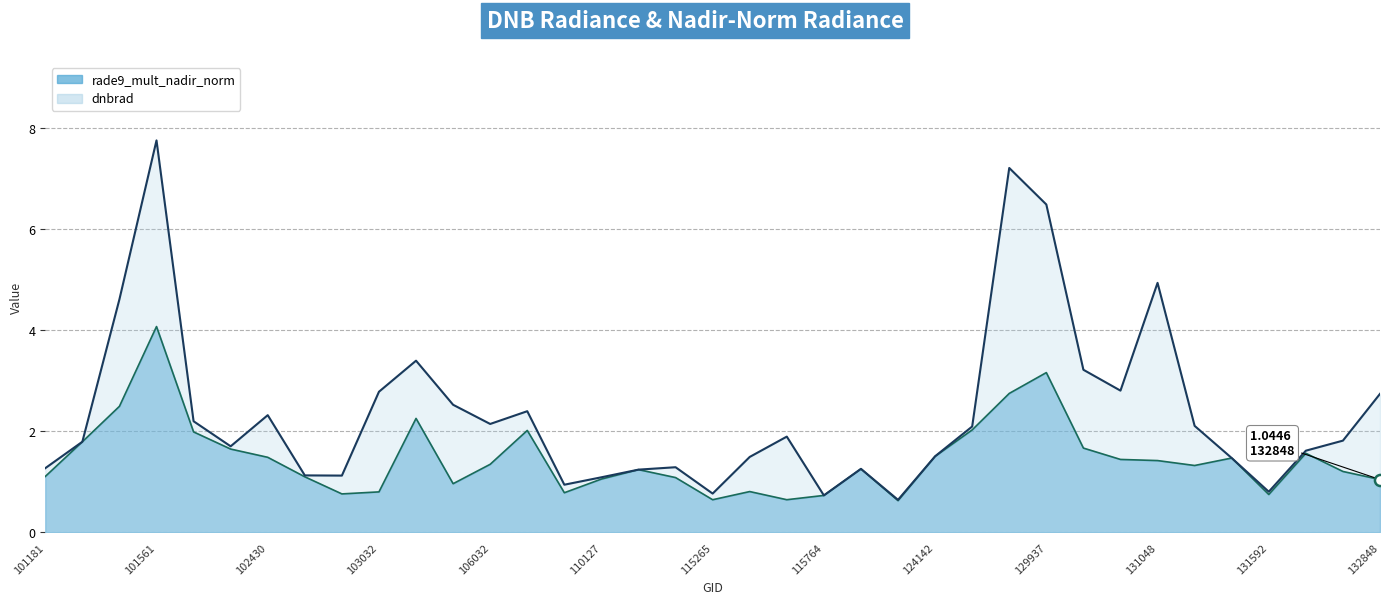

Which label corresponds to the largest value in the chart?

101561